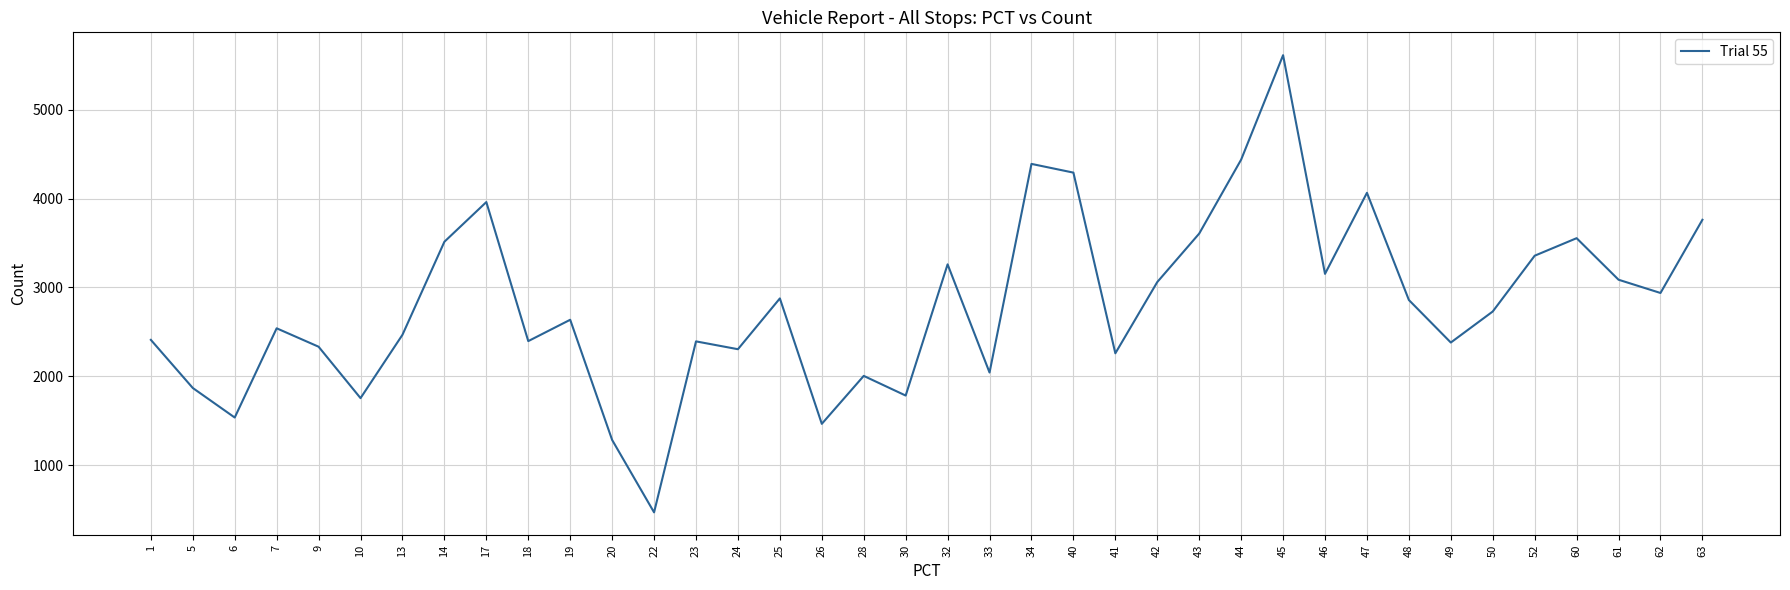

At which label does the data first exceed 2730?

14